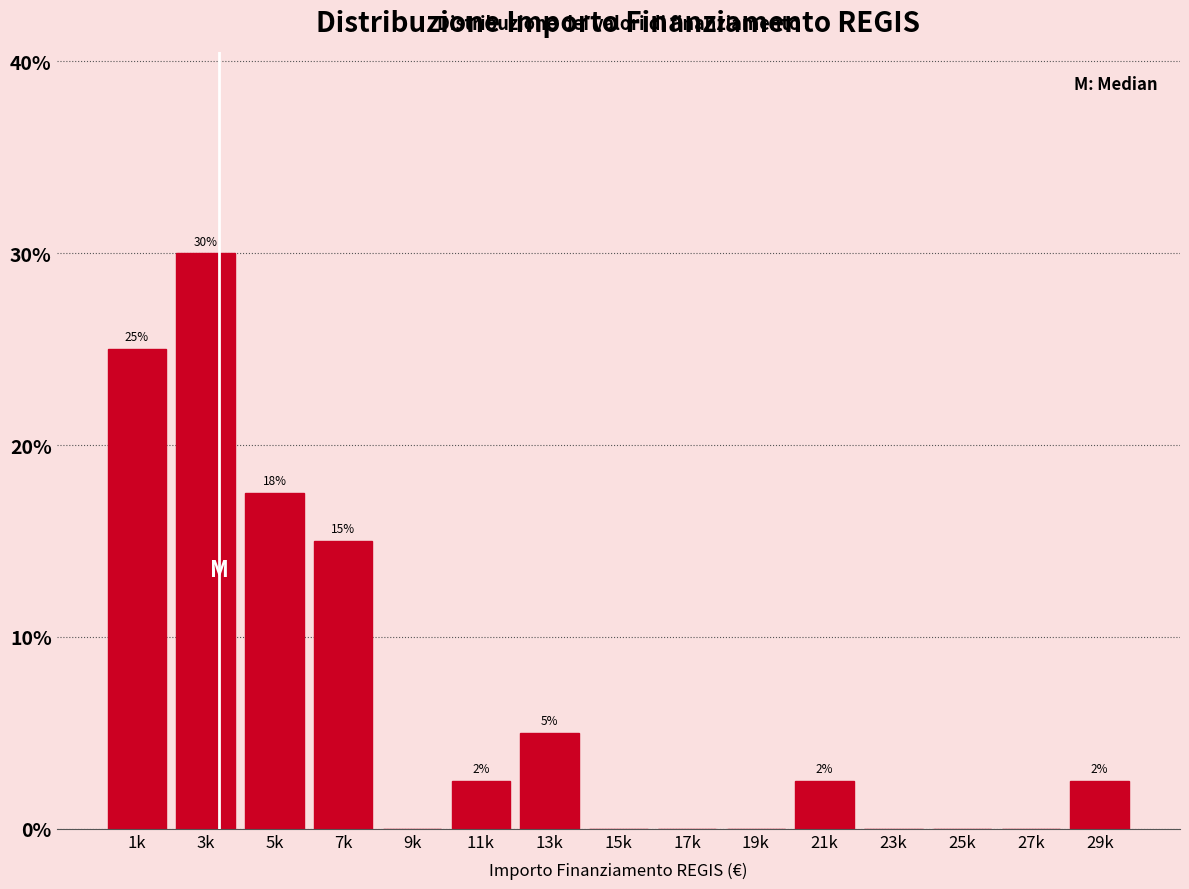

What is the sum of the values at 1k and 25k?

25.0